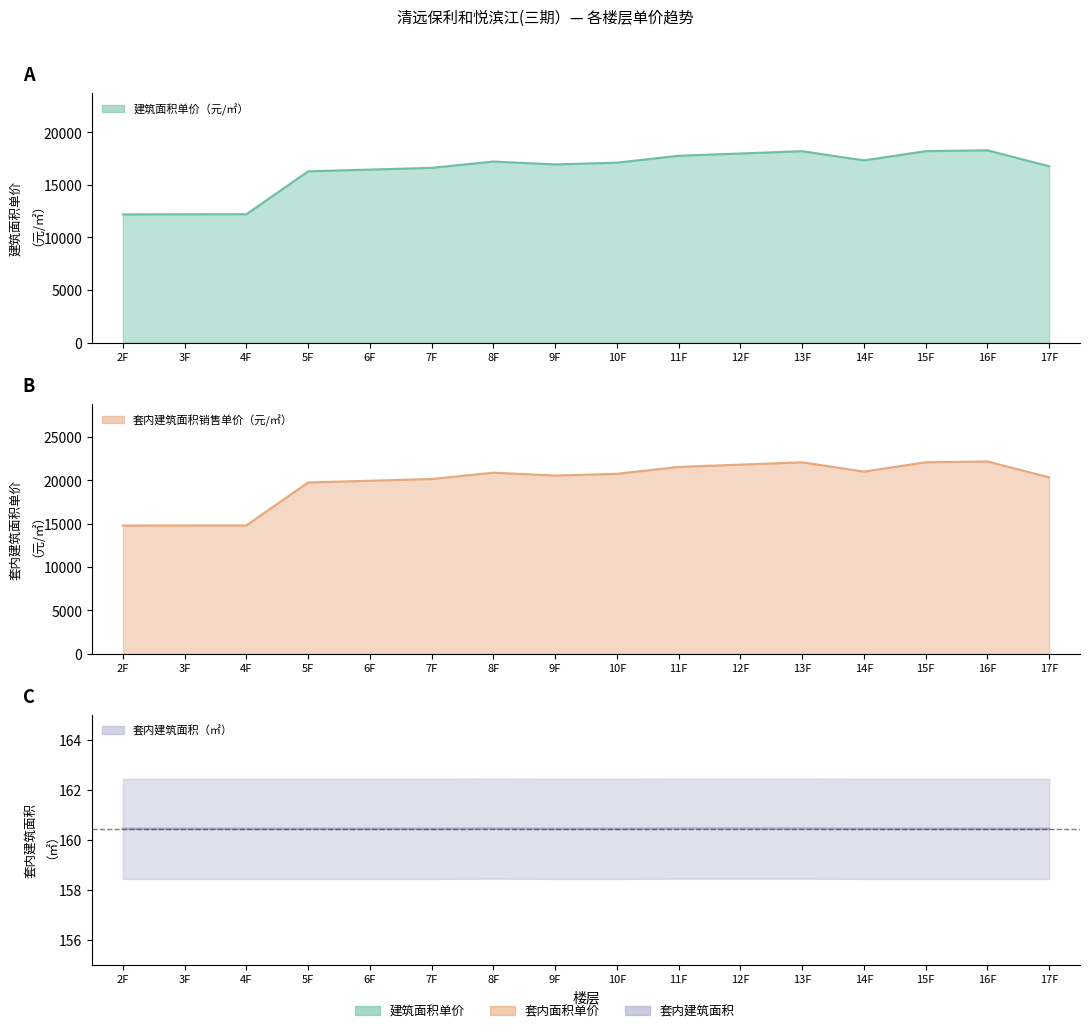

True or false: 套内建筑面积（㎡） has a value of 160.4 at 16F.

True